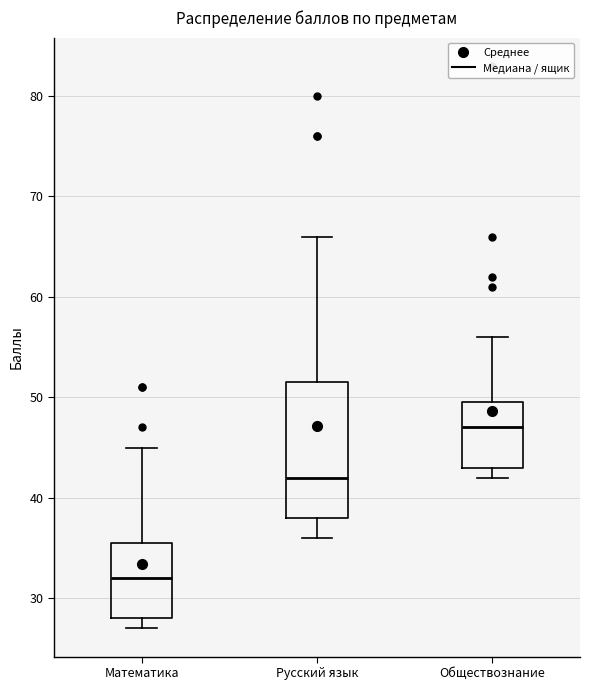

Which box is the tallest, from its lower edge to its upper edge?

Русский язык